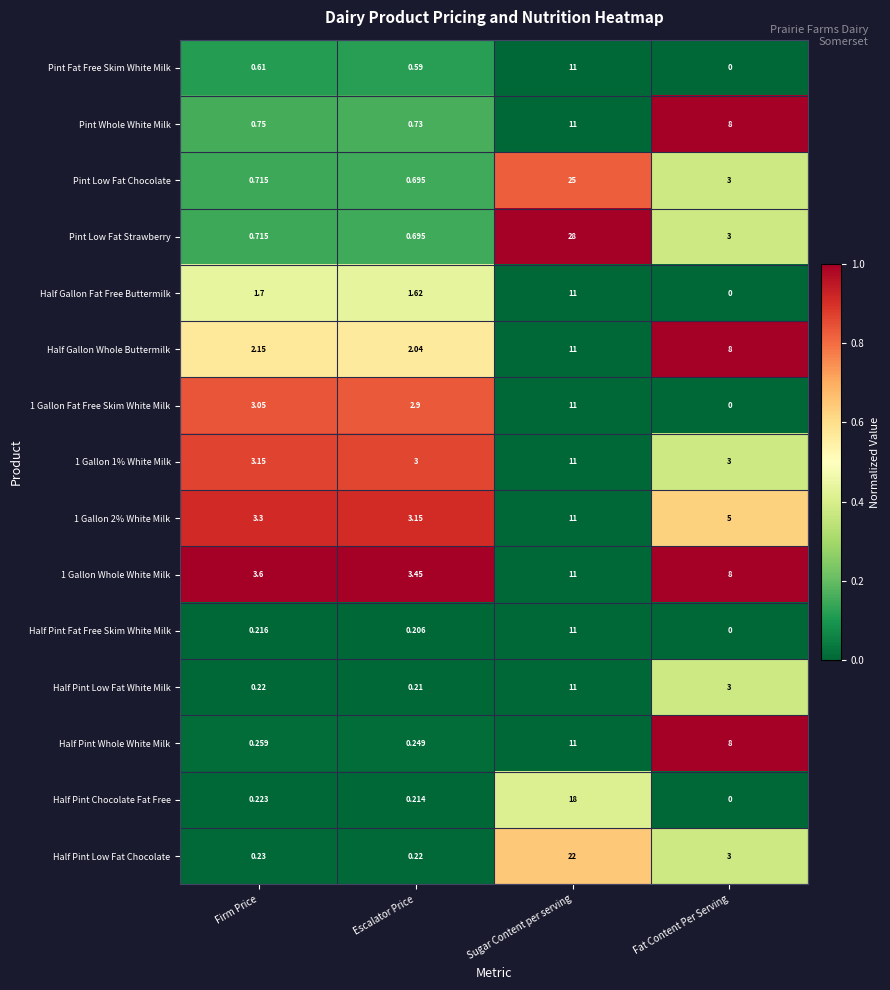

At which category is the sum across all series the highest?

Sugar Content per serving